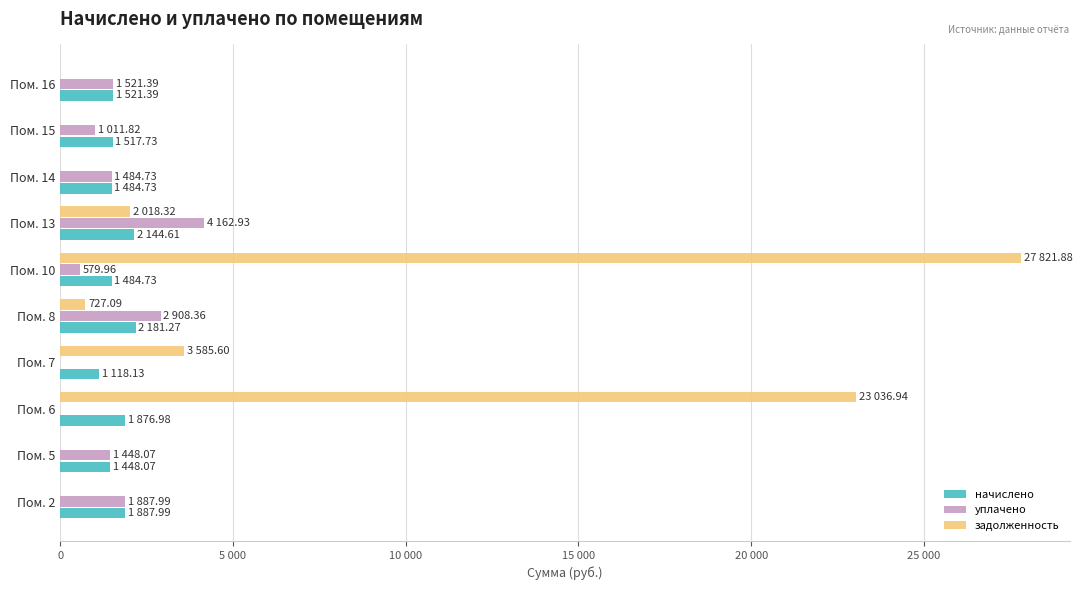

What is the sum of all задолженность values?

57189.8